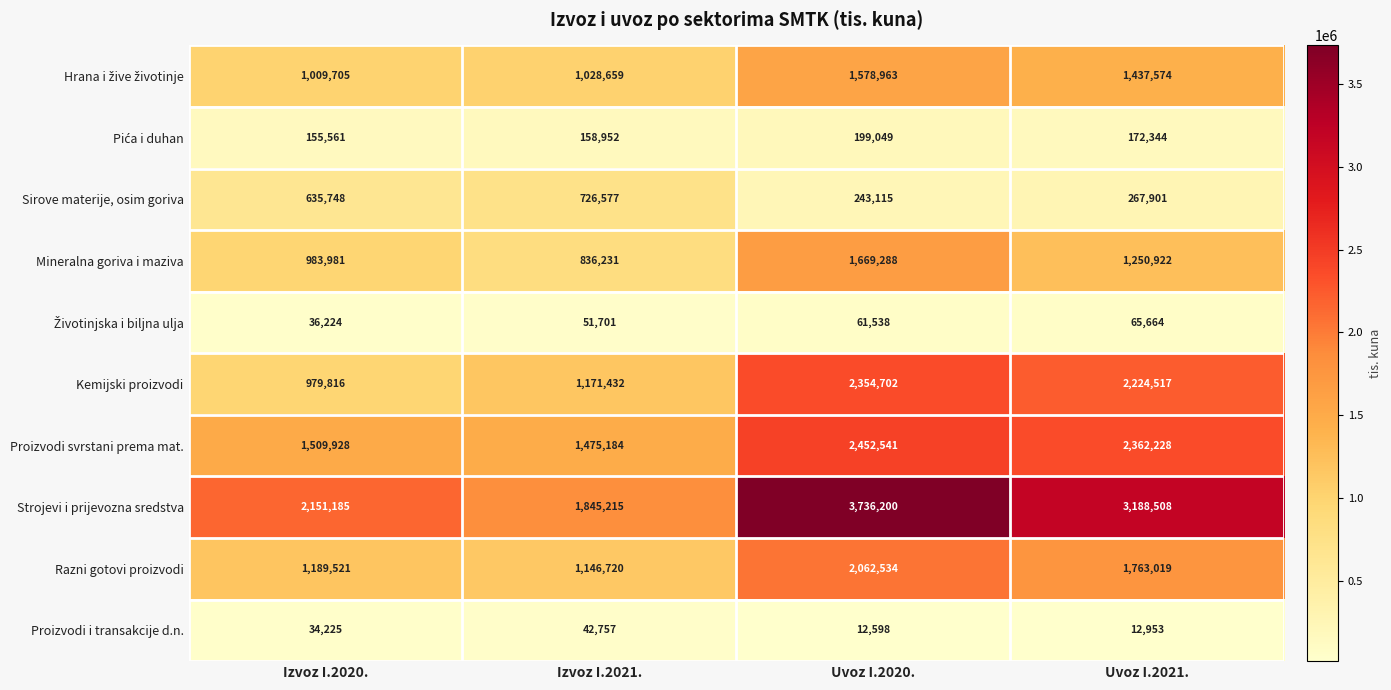

The value of Razni gotovi proizvodi at Izvoz I.2020. is 1189521. True or false?

True